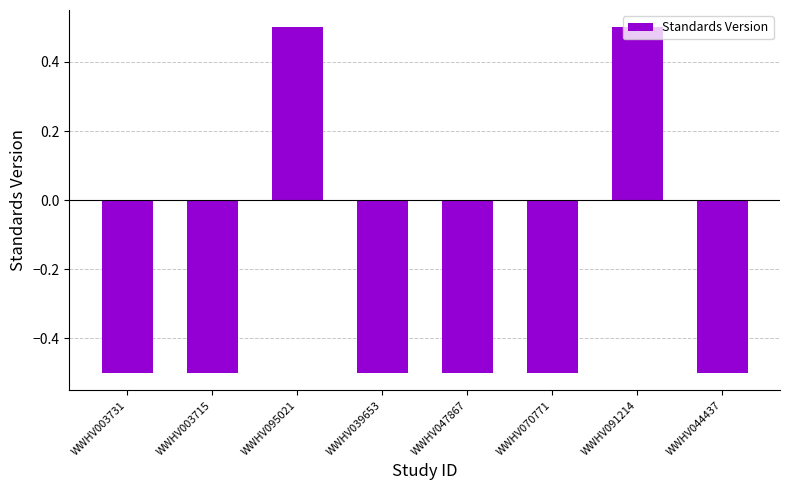

Is it true that the value at WWHV095021 is 0.3?

False